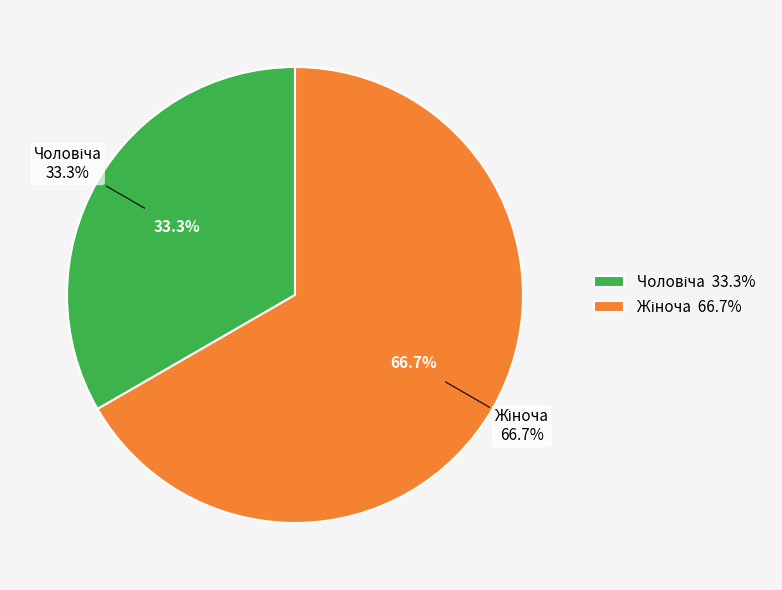

Count the number of slices in the pie.

2